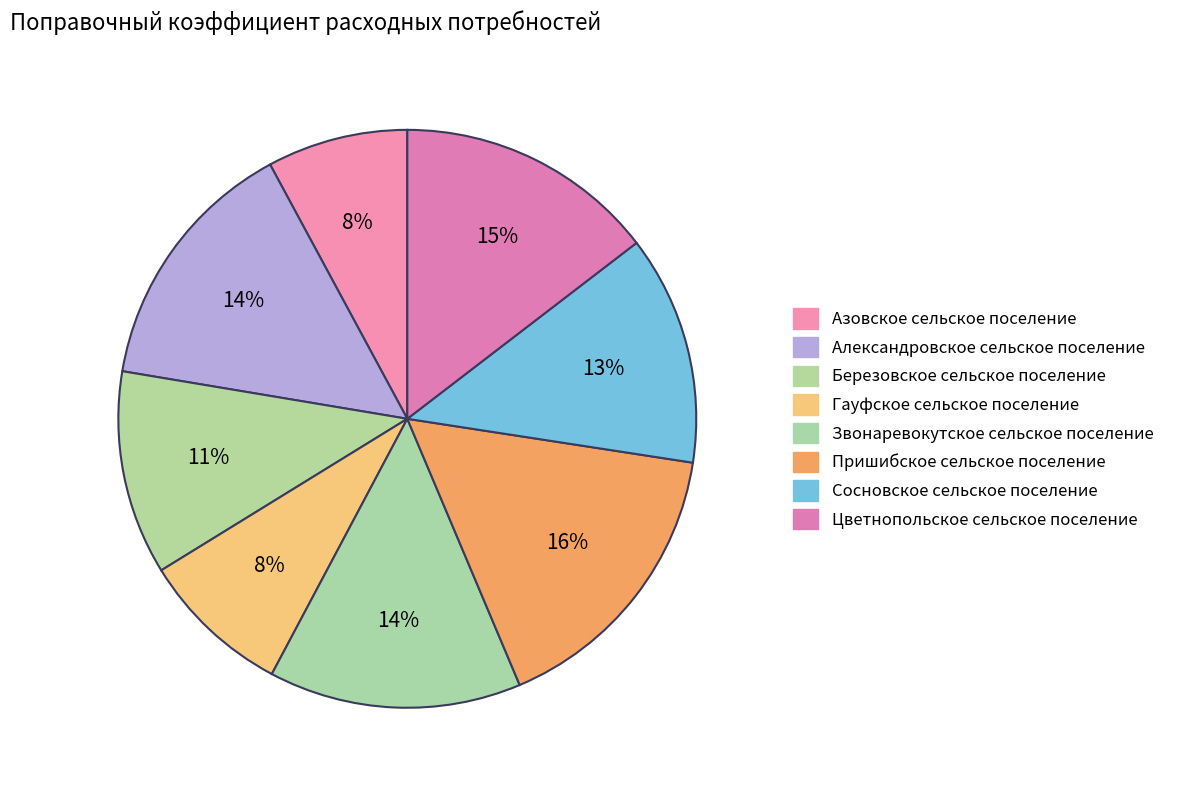

What is the change in value from Березовское сельское поселение to Цветнопольское сельское поселение?

+0.6